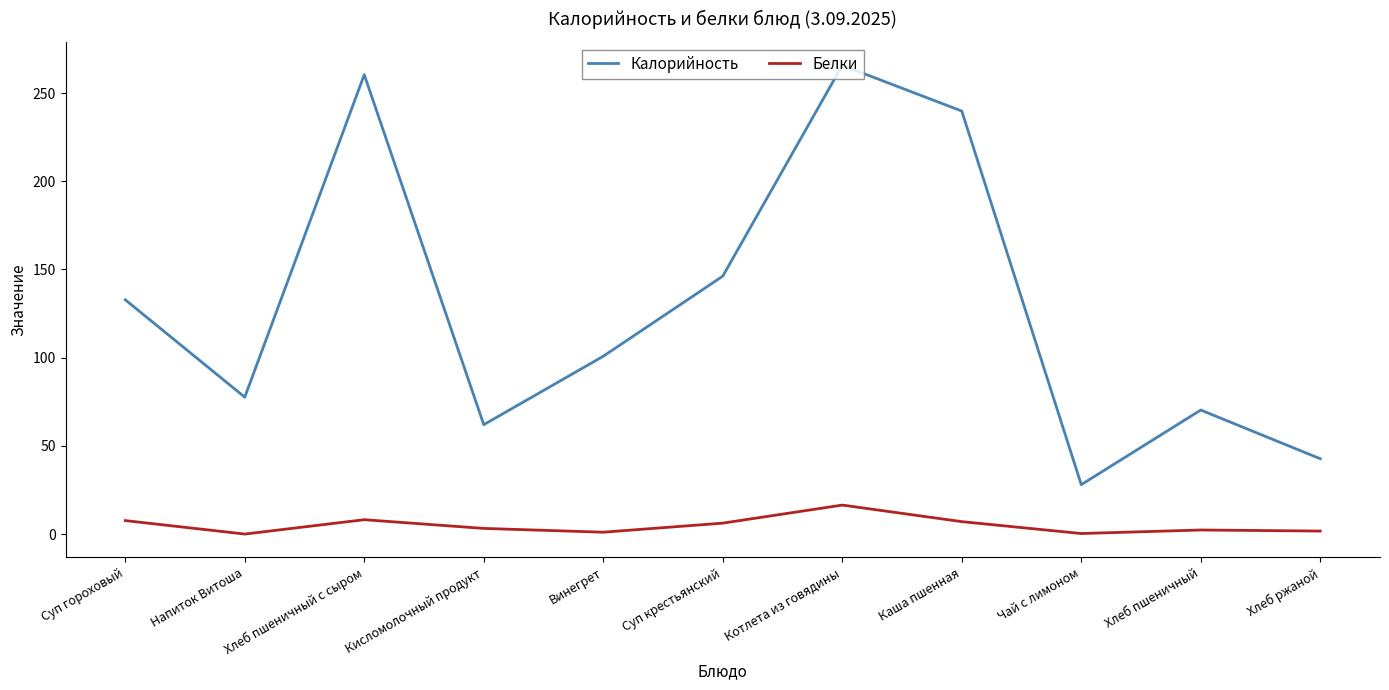

At which category does Калорийность reach its first local peak?

Хлеб пшеничный с сыром